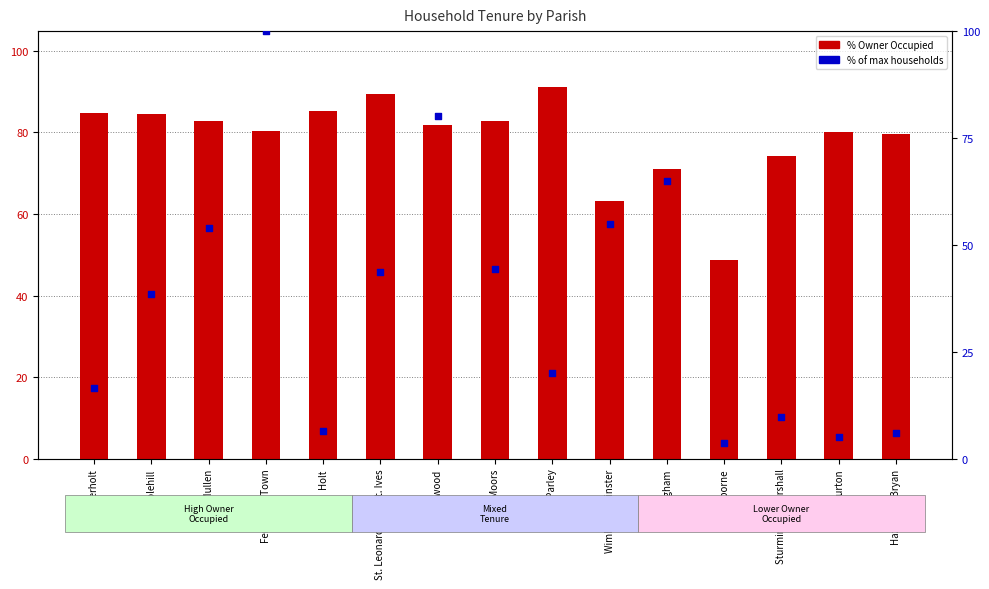

What are all the series names shown in the legend?

% Owner Occupied, % of max households